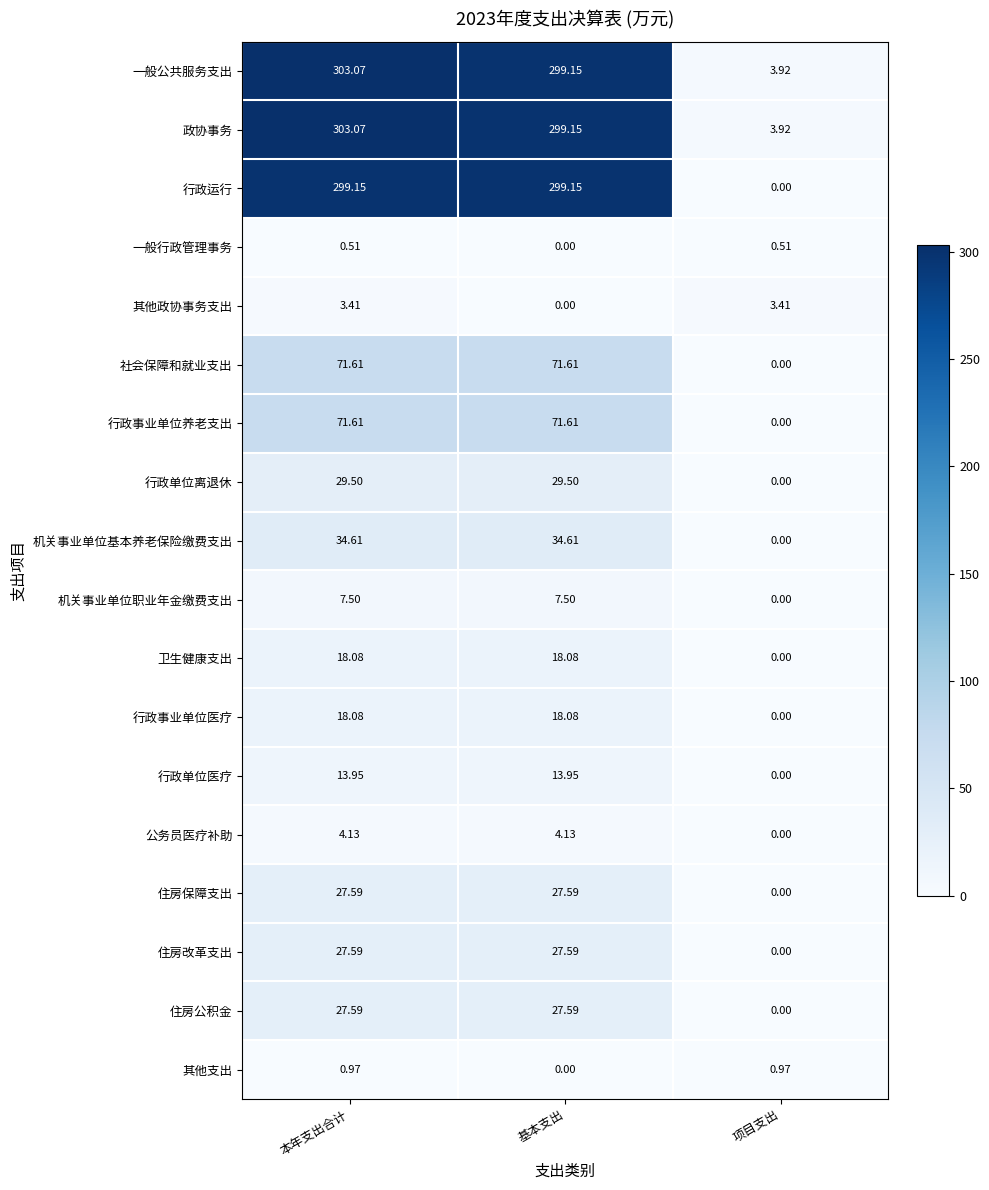

Rank the categories by 政协事务 value from highest to lowest.

本年支出合计, 基本支出, 项目支出